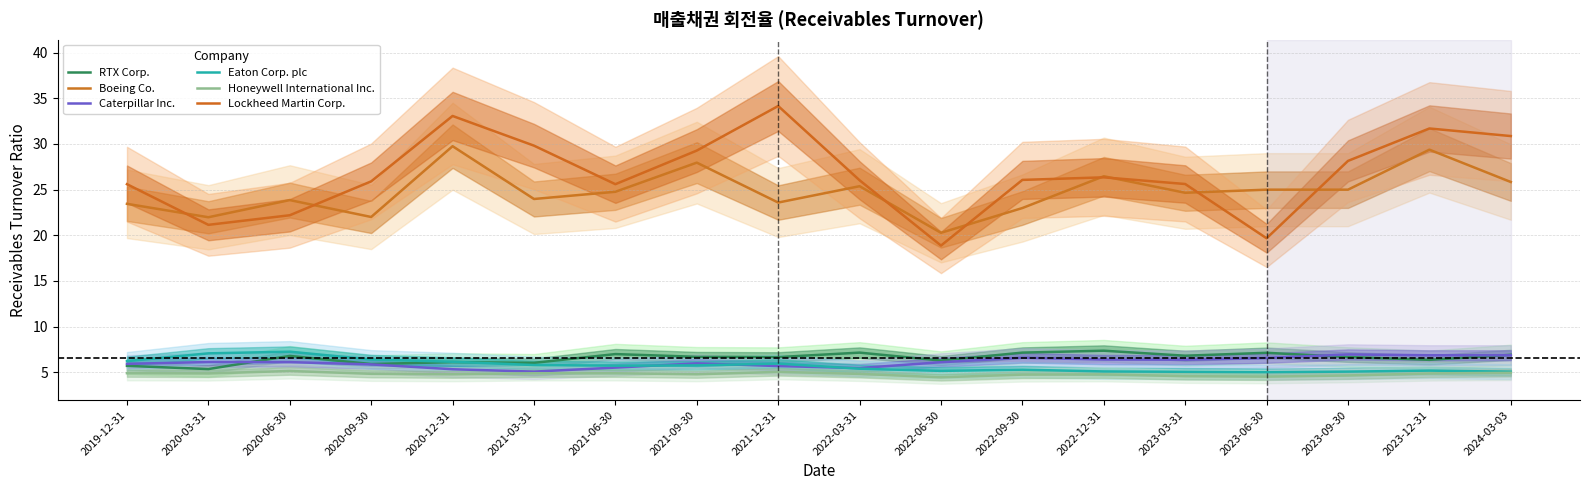

At which label does Boeing Co. first exceed 24?

2020-12-31